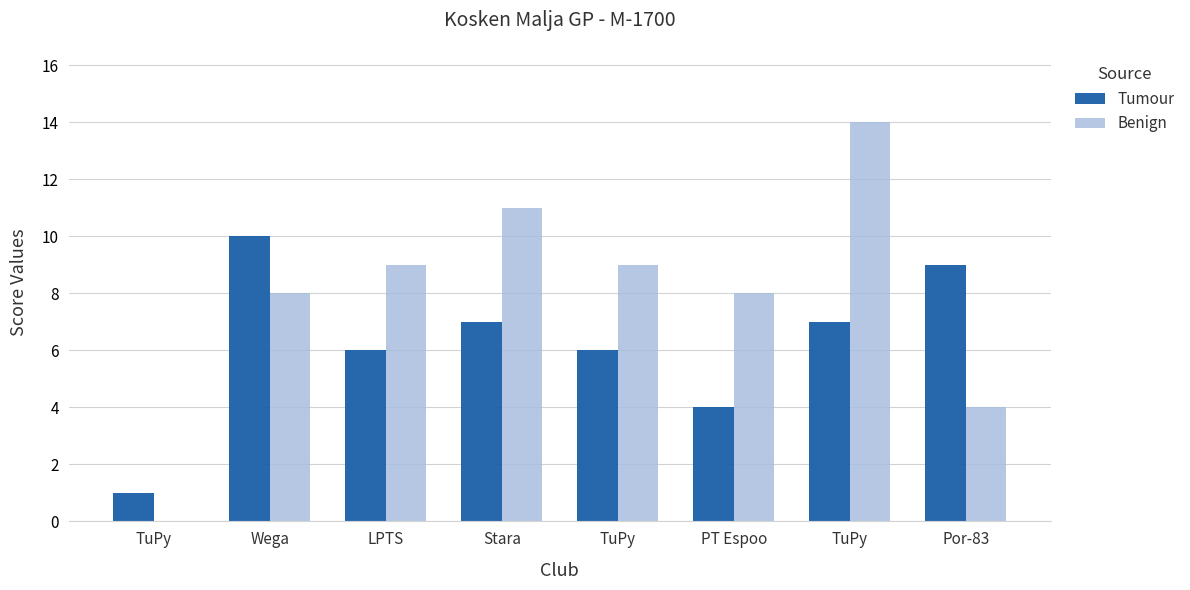

Reading left to right, extract all data points from this chart.

Tumour: 1	10	6	7	6	4	7	9
Benign: 0	8	9	11	9	8	14	4